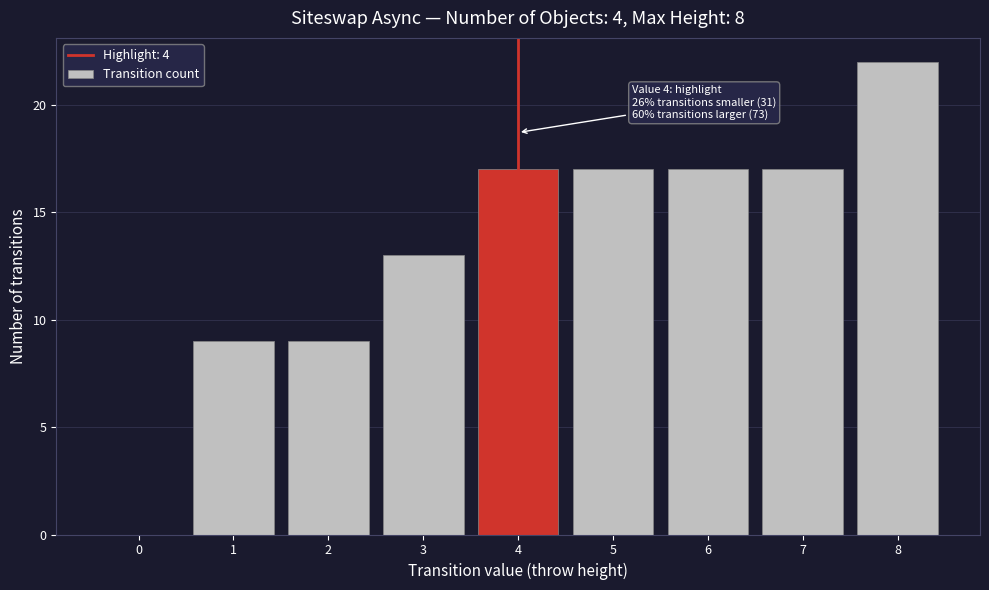

Reading left to right, transcribe all the data shown in this chart.

0=0	1=9	2=9	3=13	4=17	5=17	6=17	7=17	8=22